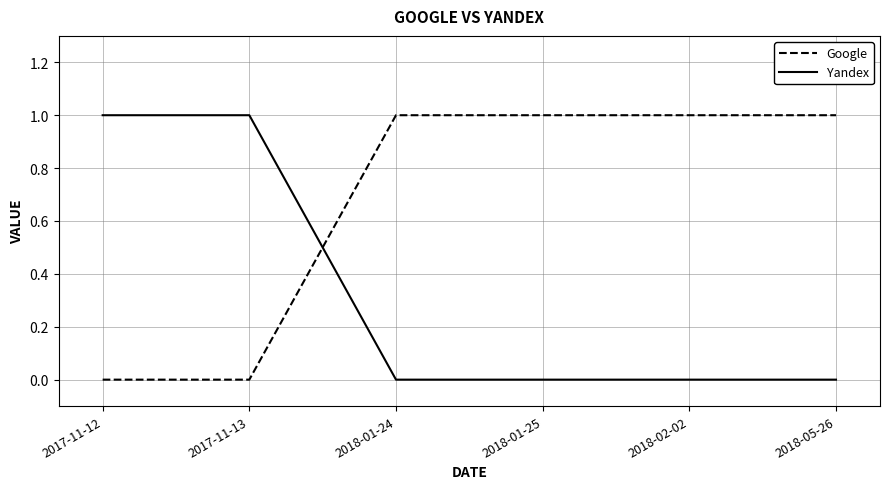

What is the total value across all series at 2017-11-13?

1